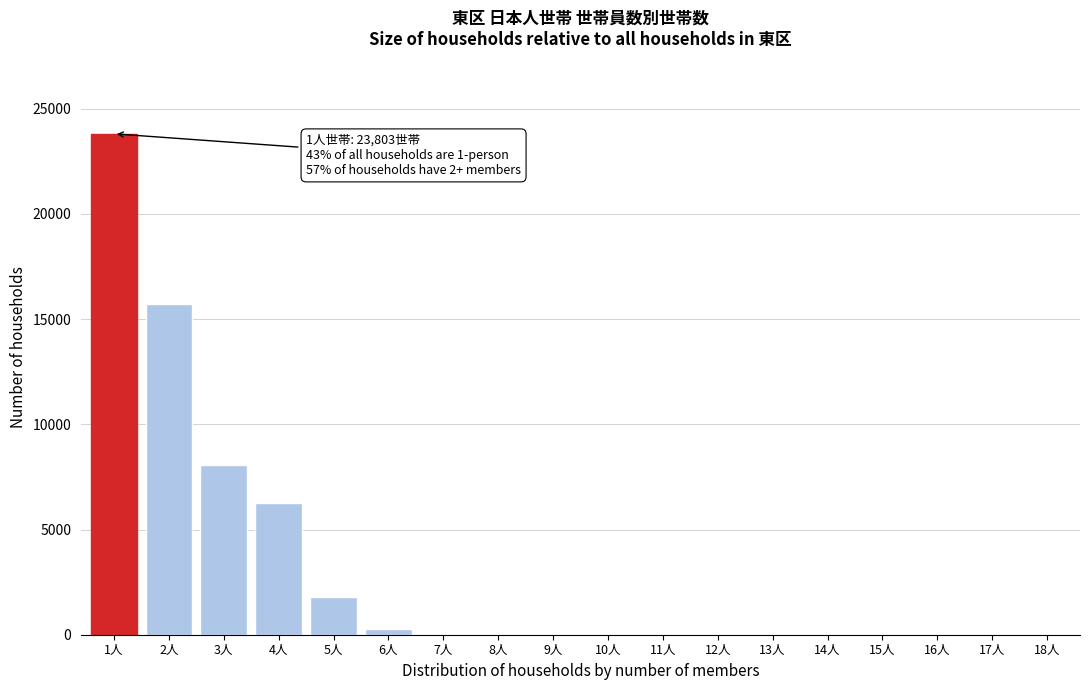

At which category does the chart reach its peak across all series?

1人